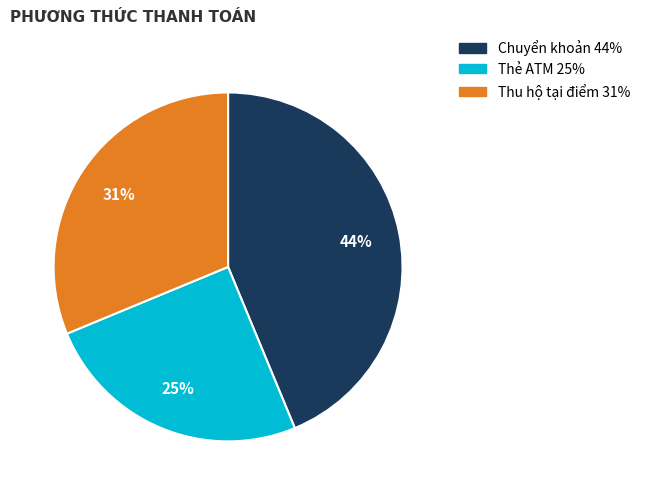

The Thẻ ATM slice represents 38% of the pie. True or false?

False